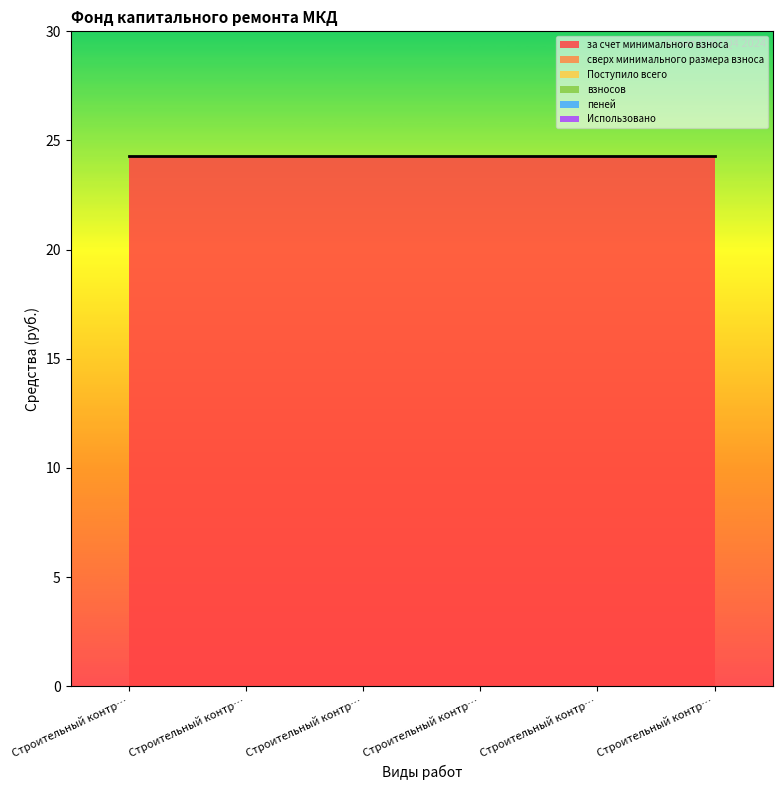

True or false: за счет минимального взноса has a value of 24.3 at Строительный контроль электроснабжения.

True